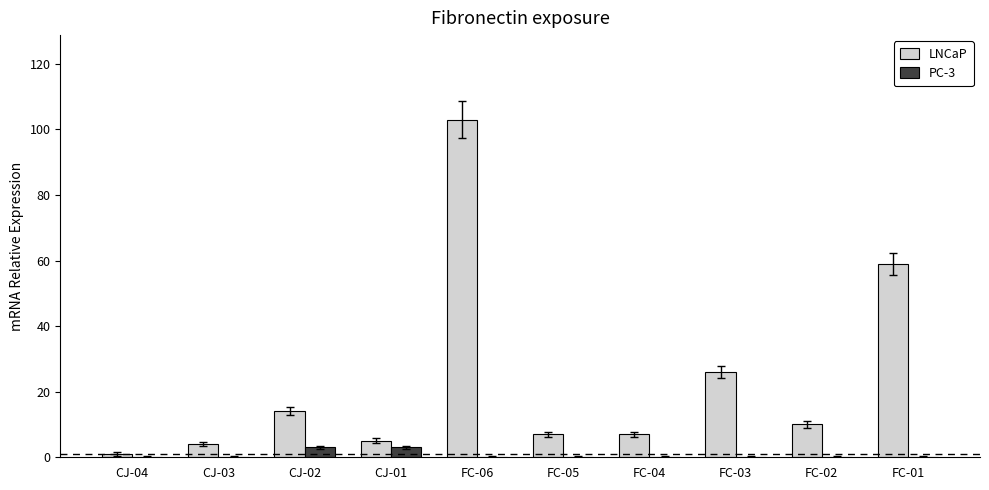

At which category is the sum across all series the highest?

FC-06